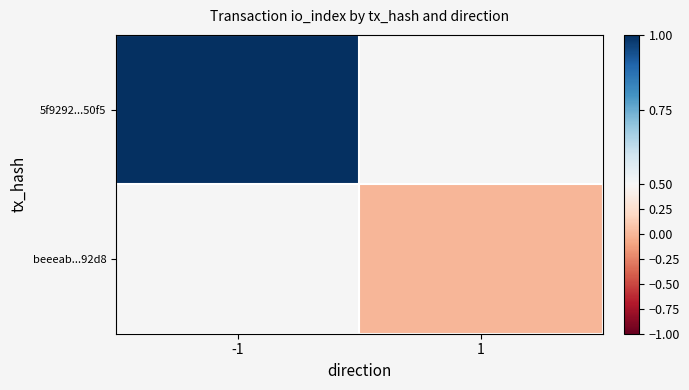

Which has a higher value, 1 or -1?

-1